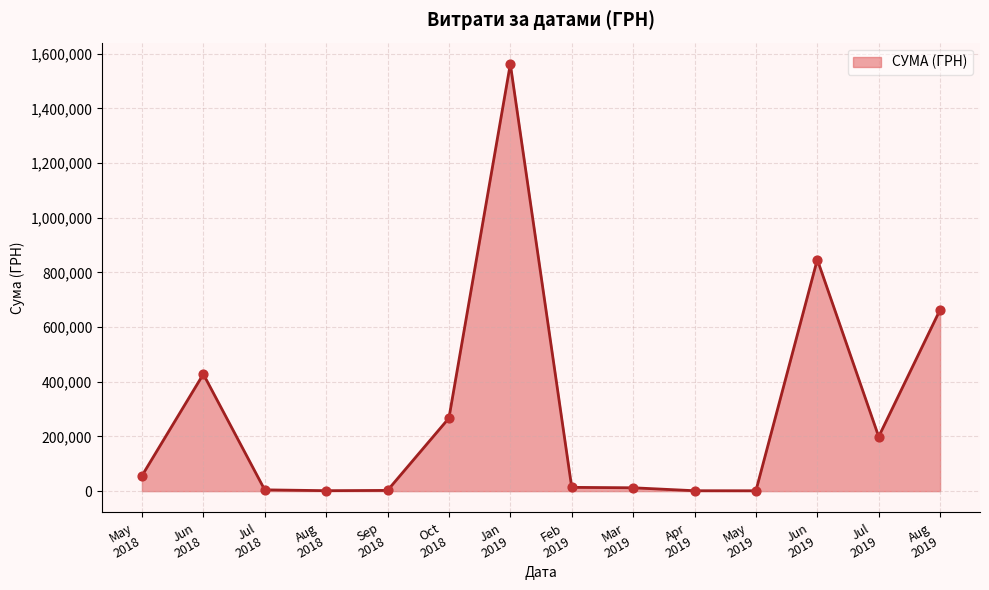

What is the difference between the maximum and minimum values?

1560962.3